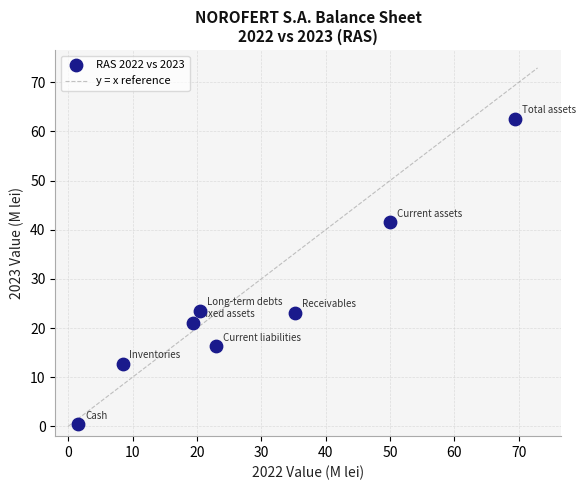

What is the range of Y values (max minus min)?

62.2